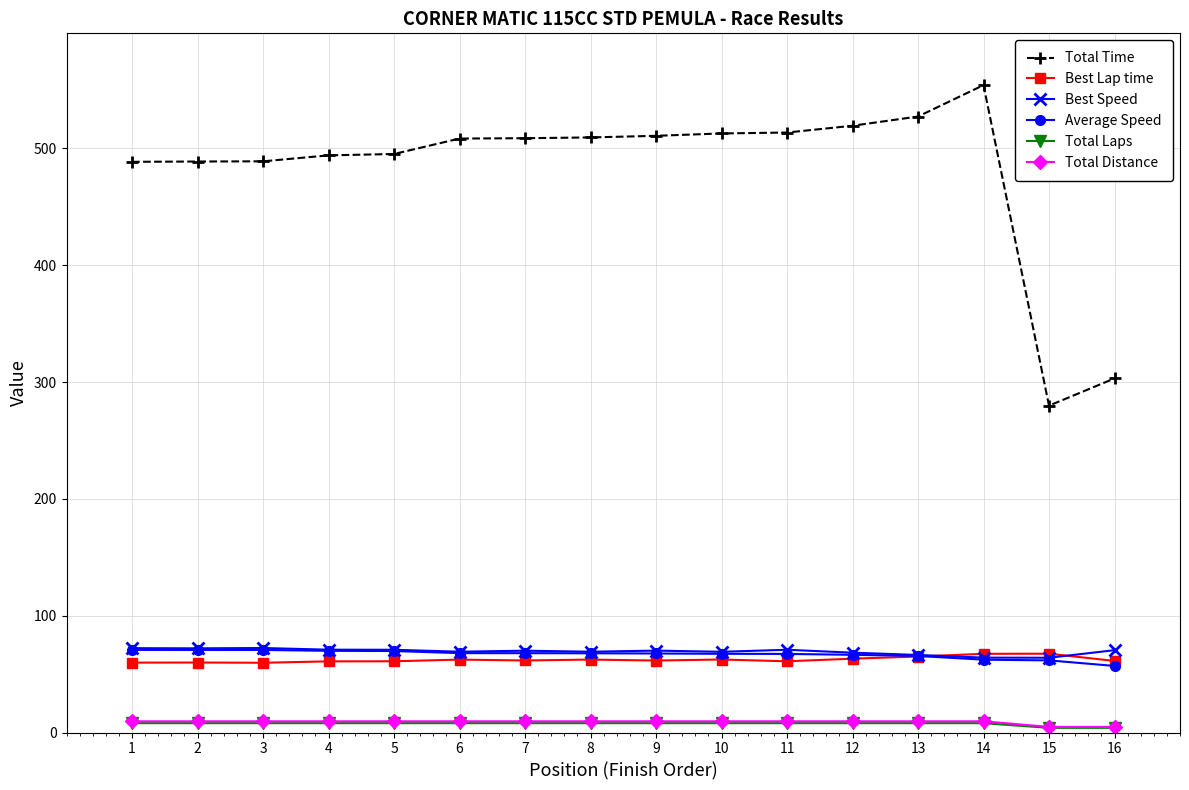

The value of Total Time at 14 is 280.6. True or false?

False